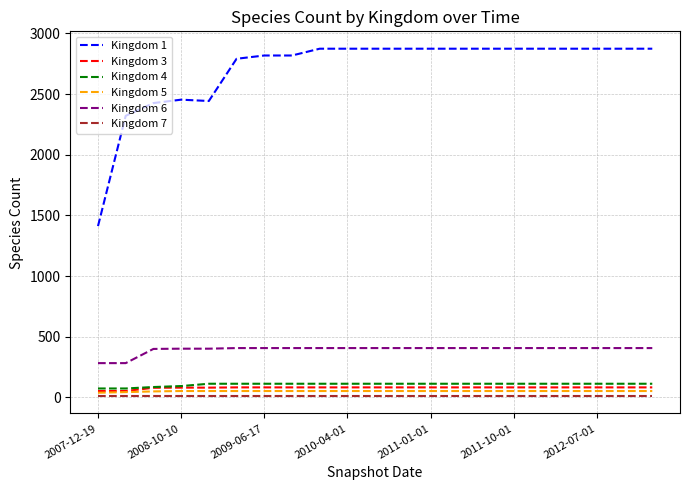

What are all the series names shown in the legend?

Kingdom 1, Kingdom 3, Kingdom 4, Kingdom 5, Kingdom 6, Kingdom 7